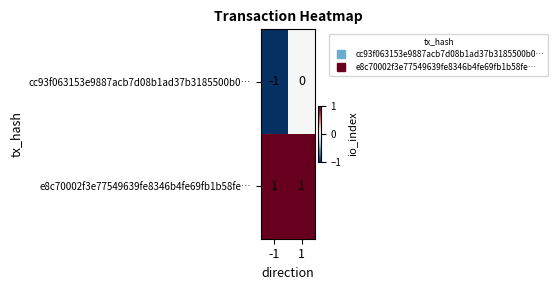

Which series has the largest total across all categories?

e8c70002f3e77549639fe8346b4fe69fb1b58fe…